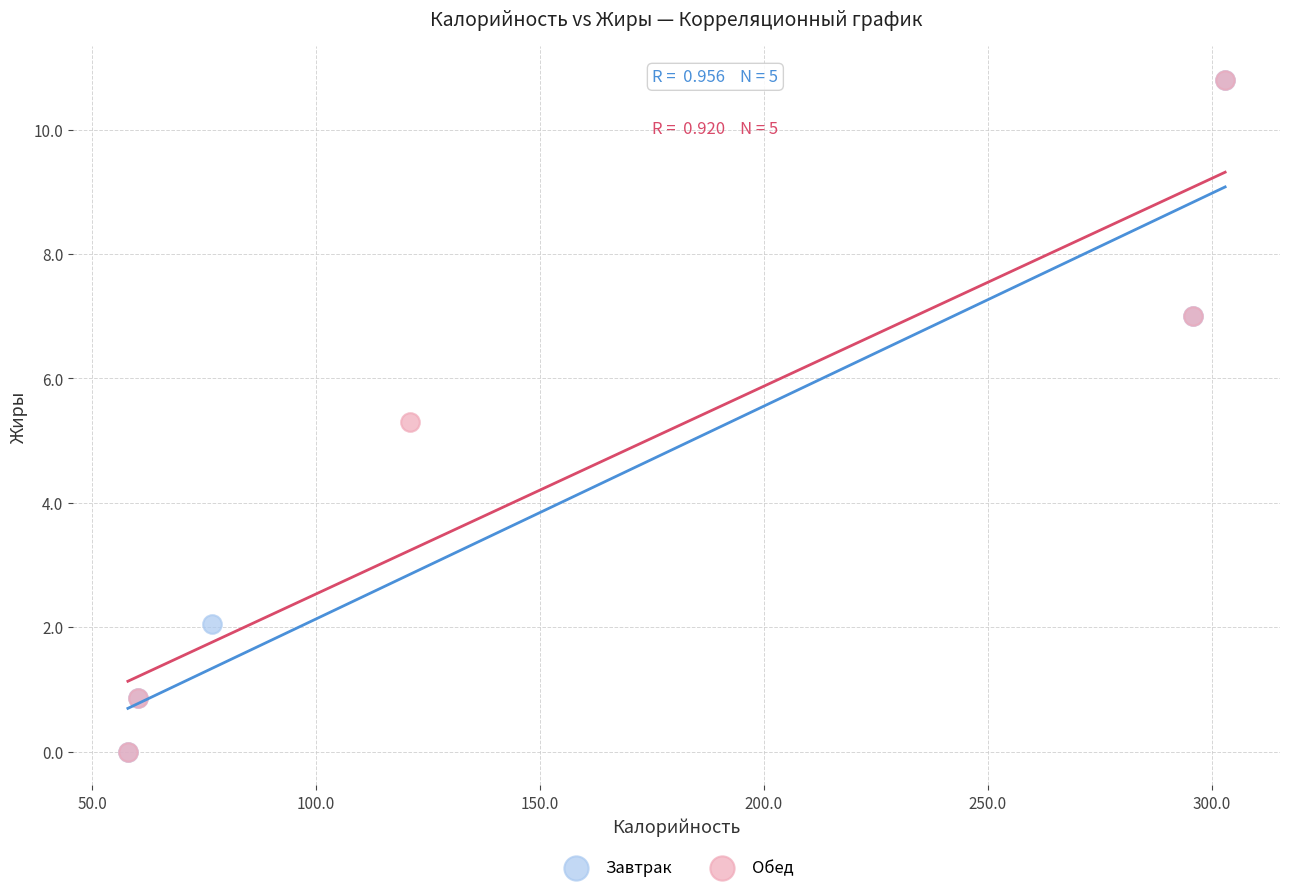

What are all the series names shown in the legend?

Завтрак, Обед